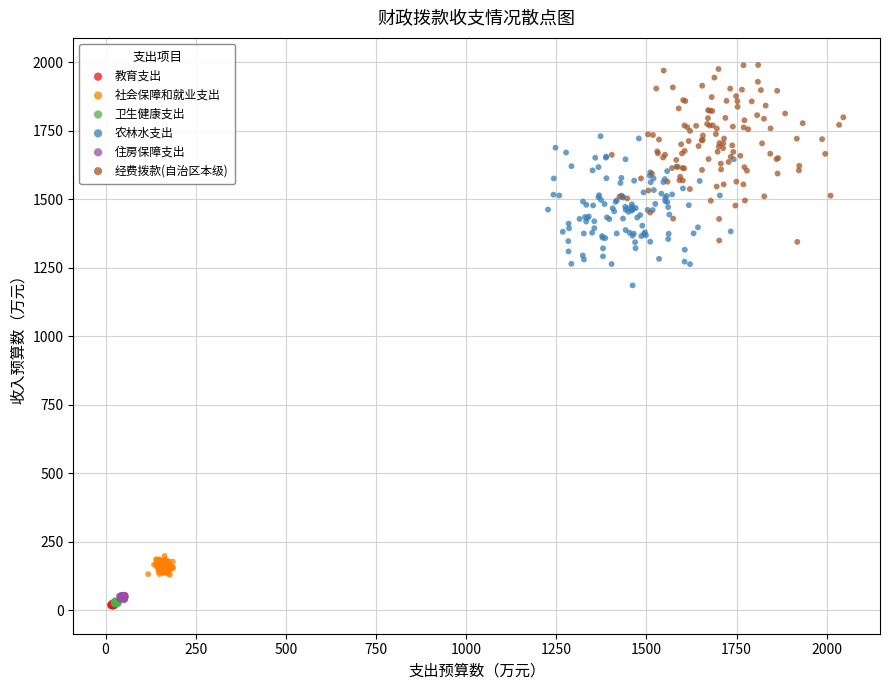

Which series has the widest spread of Y values?

经费拨款(自治区本级)